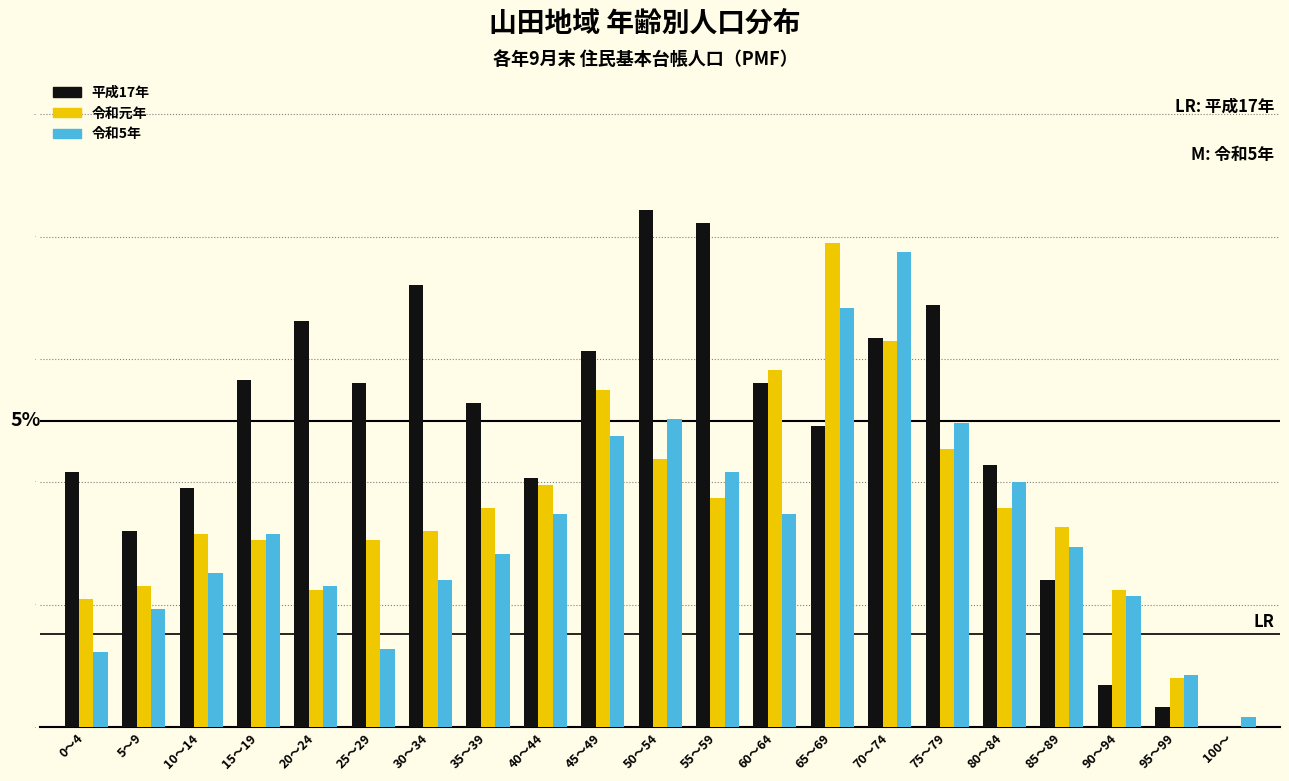

Which series changed the most between 70～74 and 85～89?

令和5年